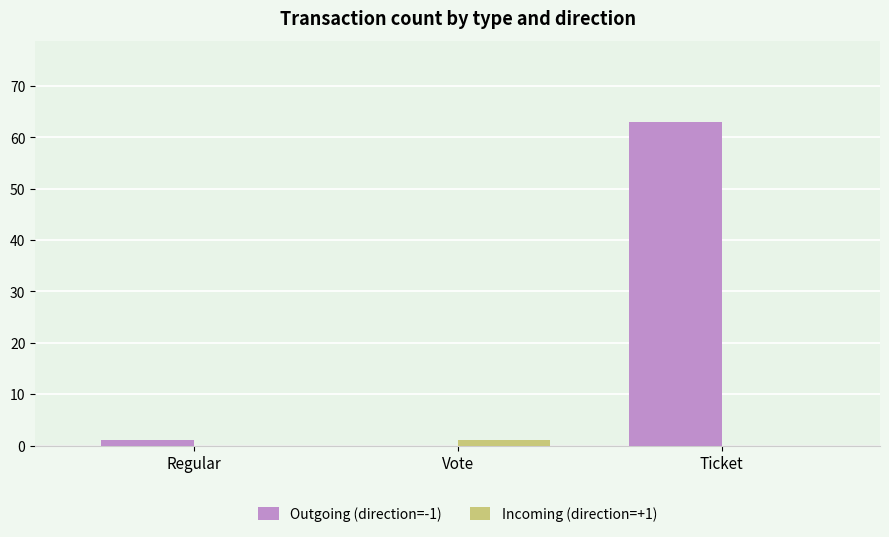

Reading right to left, list all the values displayed in this chart.

Outgoing (direction=-1): Ticket=63	Vote=0	Regular=1
Incoming (direction=+1): Ticket=0	Vote=1	Regular=0